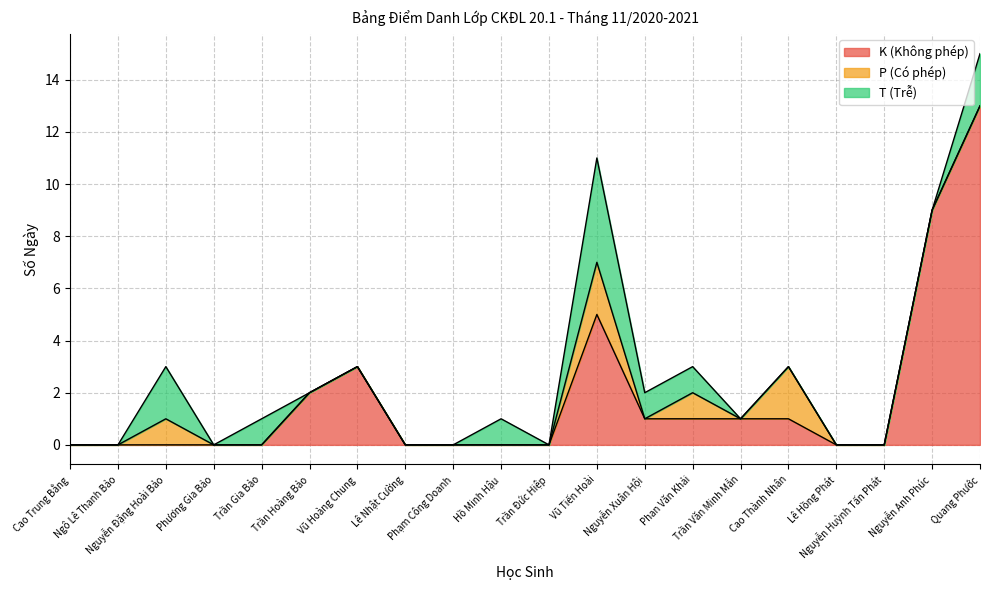

Which series has the widest spread of values?

K (Không phép)